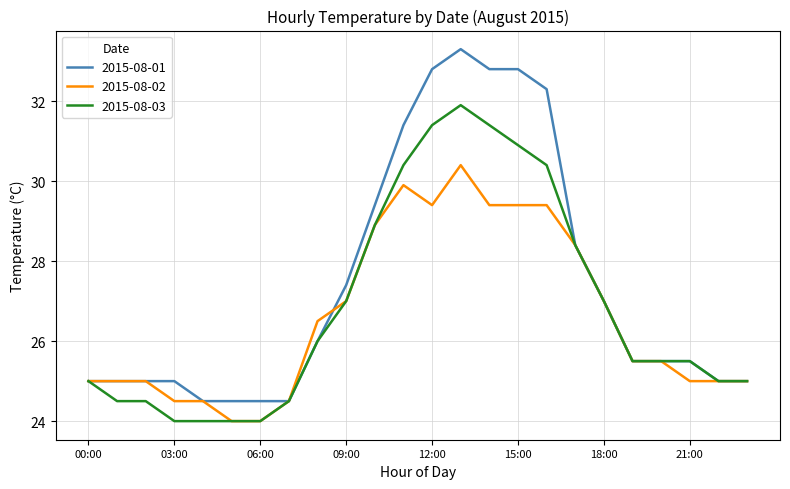

What is the highest value of the 2015-08-02 series?

30.4